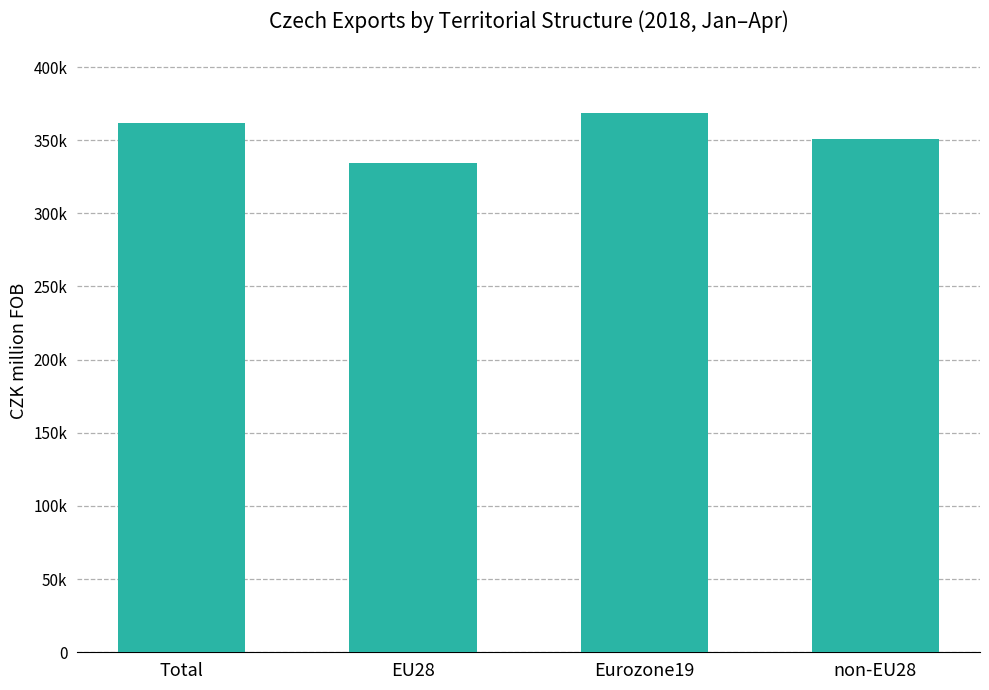

What is the difference between the maximum and minimum values?

33760